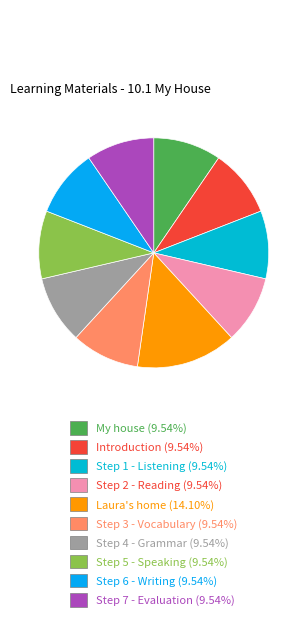

Approximately how many times larger is the value at Introduction compared to Step 7 - Evaluation?

1.0